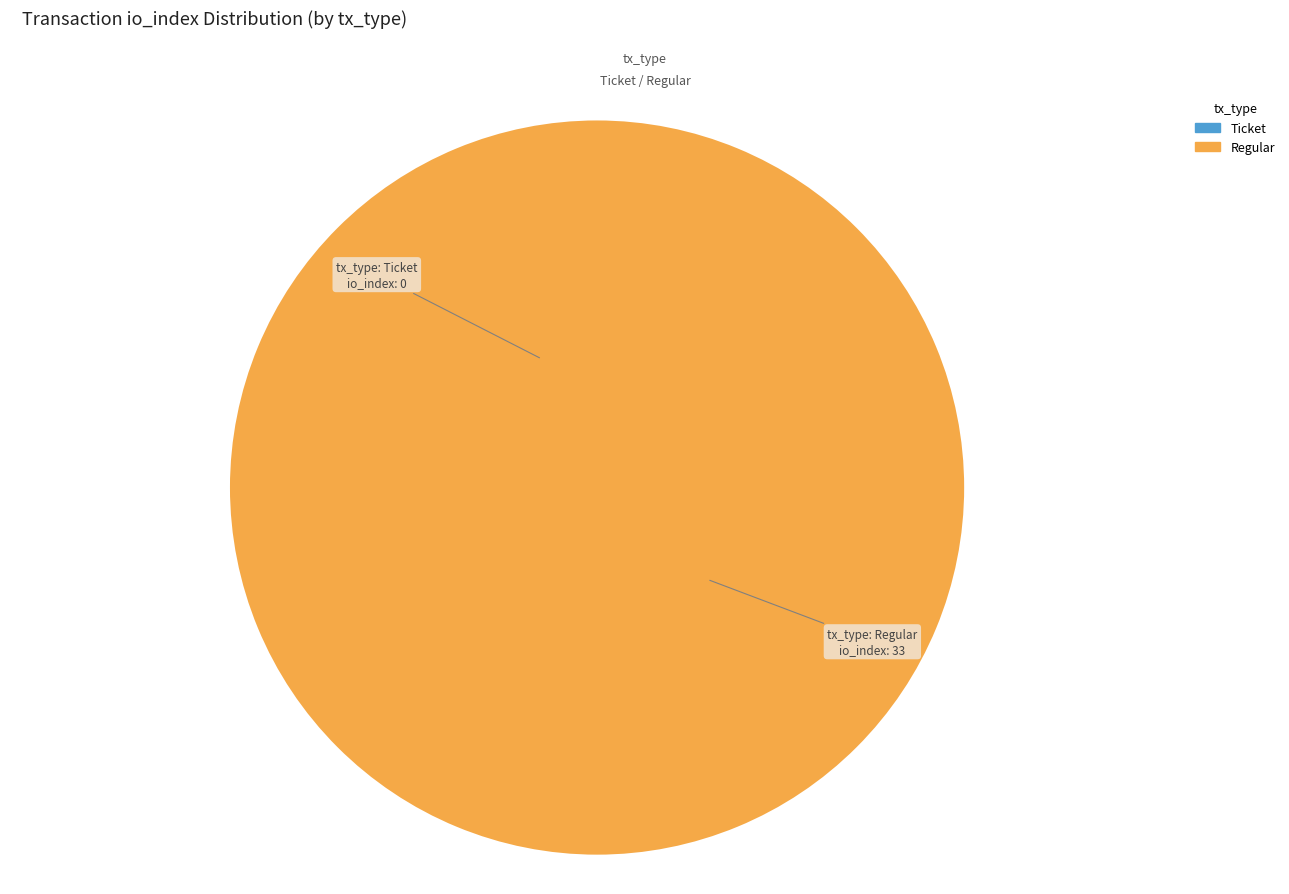

How much of the chart is everything except Ticket?

100.0%